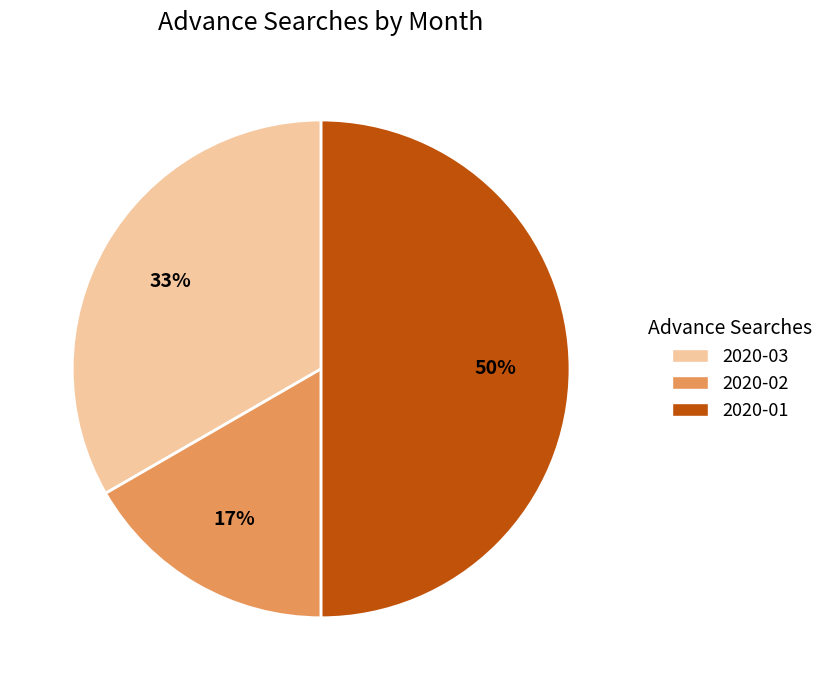

Rank the categories by value from lowest to highest.

2020-02, 2020-03, 2020-01